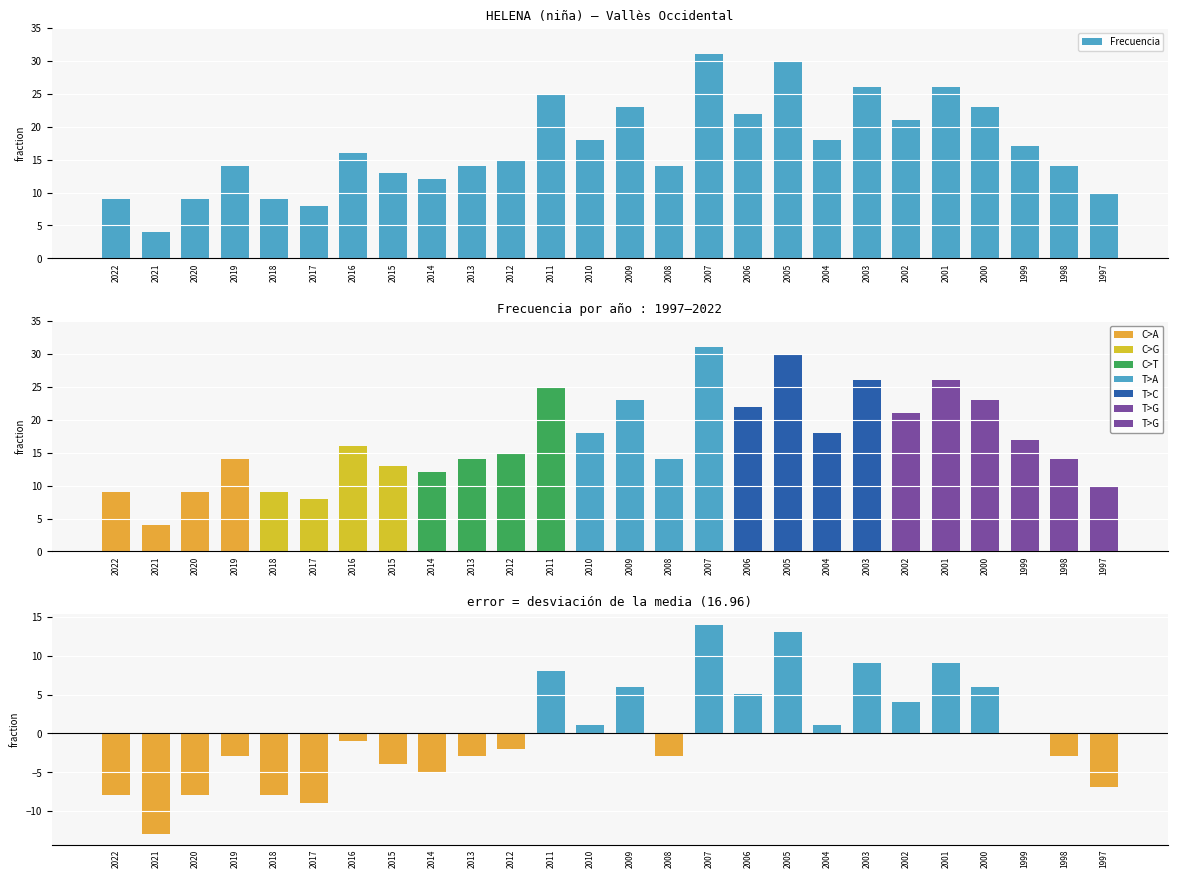

What is the value of the 20th bar from the left?

26